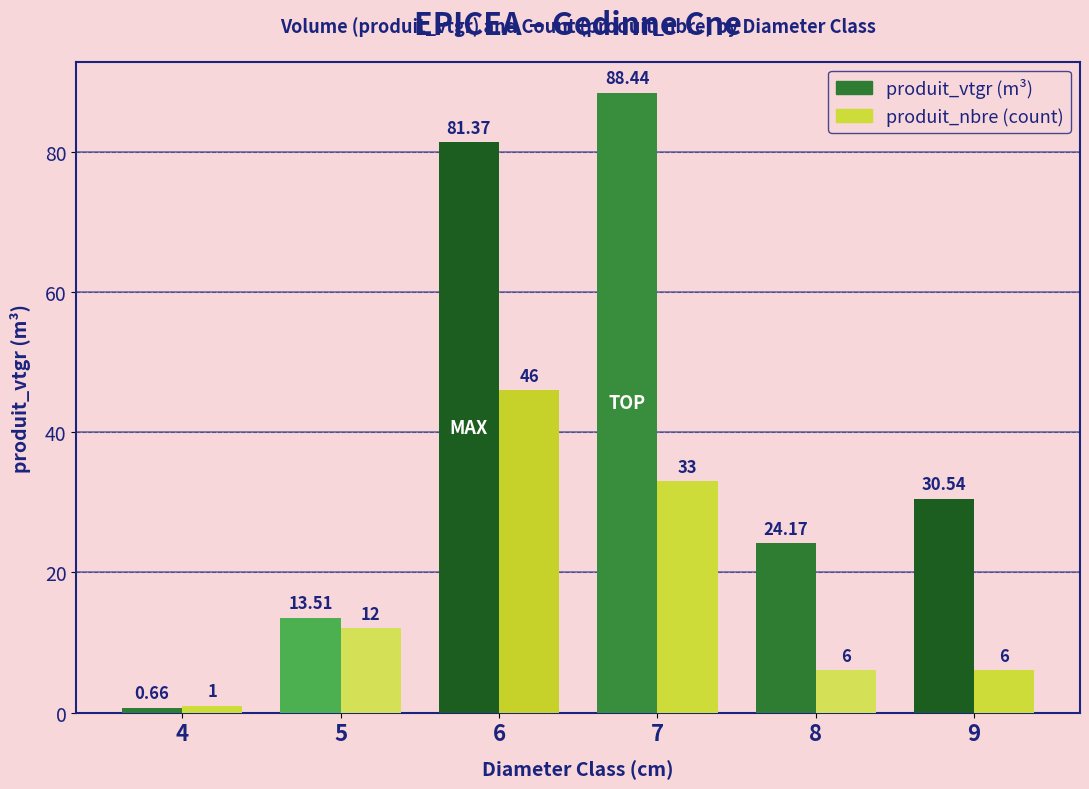

At which label does produit_vtgr (m³) first exceed 30?

6